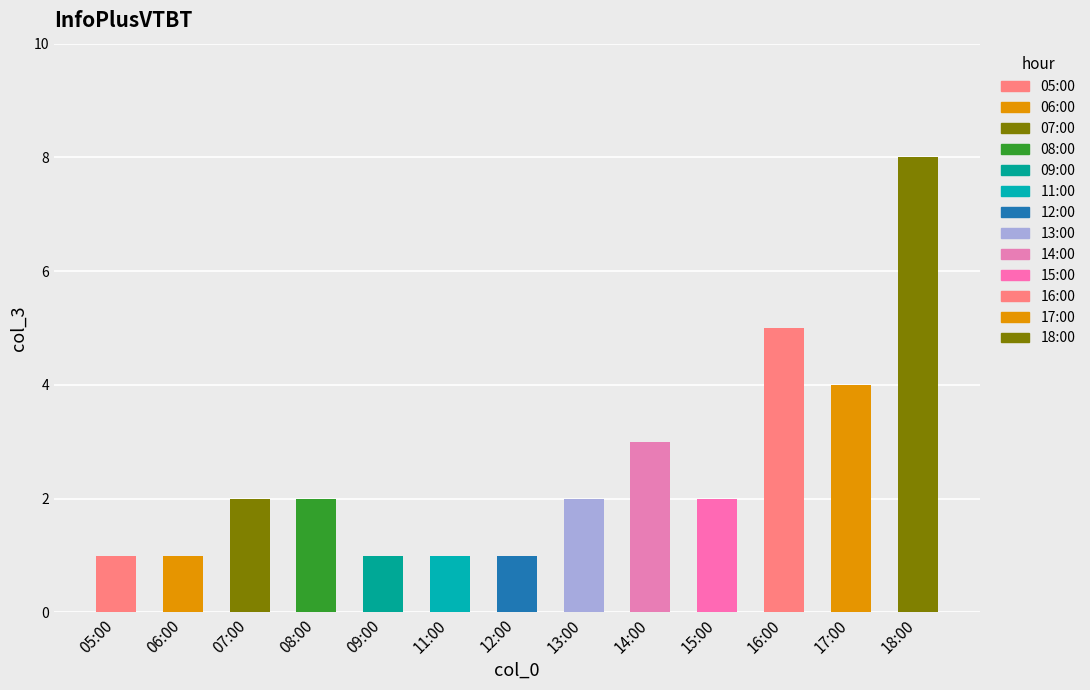

What is the change in value from 11:00 to 18:00?

+7